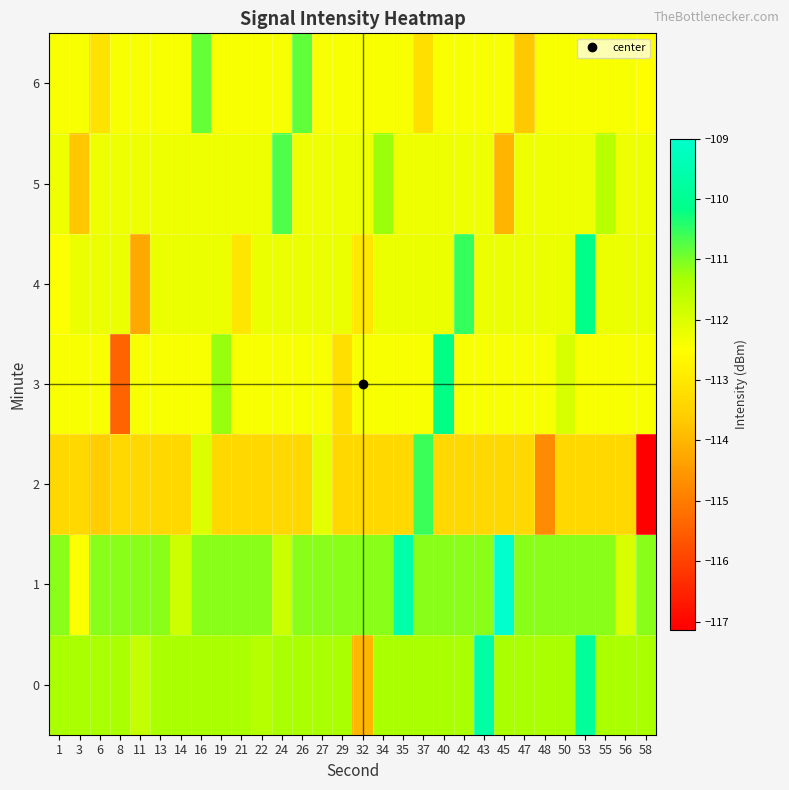

Reading right to left, extract all data points from this chart.

0: 58=-111.3	56=-111.3	55=-111.3	53=-109.8	50=-111.3	48=-111.3	47=-111.3	45=-111.3	43=-109.7	42=-111.3	40=-111.3	37=-111.3	35=-111.3	34=-111.3	32=-114.0	29=-111.3	27=-111.3	26=-111.3	24=-111.3	22=-111.5	21=-111.3	19=-111.3	16=-111.3	14=-111.3	13=-111.3	11=-111.7	8=-111.3	6=-111.3	3=-111.3	1=-111.3
1: 58=-111.1	56=-112.0	55=-111.1	53=-111.1	50=-111.1	48=-111.1	47=-111.1	45=-109.0	43=-111.1	42=-111.1	40=-111.1	37=-111.1	35=-109.6	34=-111.1	32=-111.1	29=-111.1	27=-111.1	26=-111.1	24=-111.8	22=-111.1	21=-111.1	19=-111.1	16=-111.1	14=-111.8	13=-111.1	11=-111.1	8=-111.1	6=-111.1	3=-112.4	1=-111.1
2: 58=-117.1	56=-113.4	55=-113.4	53=-113.4	50=-113.4	48=-114.7	47=-113.4	45=-113.4	43=-113.4	42=-113.4	40=-113.4	37=-110.6	35=-113.4	34=-113.4	32=-113.4	29=-113.4	27=-112.1	26=-113.4	24=-113.4	22=-113.4	21=-113.4	19=-113.4	16=-112.0	14=-113.4	13=-113.4	11=-113.4	8=-113.4	6=-113.6	3=-113.4	1=-113.4
3: 58=-112.4	56=-112.4	55=-112.4	53=-112.4	50=-112.0	48=-112.4	47=-112.4	45=-112.4	43=-112.4	42=-112.4	40=-110.2	37=-112.4	35=-112.4	34=-112.4	32=-112.4	29=-113.2	27=-112.4	26=-112.4	24=-112.4	22=-112.4	21=-112.4	19=-111.2	16=-112.4	14=-112.4	13=-112.4	11=-112.4	8=-115.4	6=-112.4	3=-112.4	1=-112.4
4: 58=-112.2	56=-112.2	55=-112.2	53=-110.1	50=-112.2	48=-112.2	47=-112.2	45=-112.2	43=-112.2	42=-110.5	40=-112.2	37=-112.2	35=-112.2	34=-112.2	32=-113.0	29=-112.2	27=-112.2	26=-112.2	24=-112.2	22=-112.2	21=-113.1	19=-112.2	16=-112.2	14=-112.2	13=-112.2	11=-114.2	8=-112.2	6=-112.2	3=-112.2	1=-112.4
5: 58=-112.2	56=-112.2	55=-111.5	53=-112.2	50=-112.2	48=-112.2	47=-112.2	45=-114.0	43=-112.2	42=-112.2	40=-112.2	37=-112.2	35=-112.2	34=-111.2	32=-112.2	29=-112.2	27=-112.2	26=-112.2	24=-110.7	22=-112.2	21=-112.2	19=-112.2	16=-112.2	14=-112.2	13=-112.2	11=-112.2	8=-112.2	6=-112.2	3=-113.7	1=-112.2
6: 58=-112.5	56=-112.4	55=-112.4	53=-112.4	50=-112.4	48=-112.4	47=-113.7	45=-112.4	43=-112.4	42=-112.4	40=-112.4	37=-113.2	35=-112.4	34=-112.4	32=-112.4	29=-112.4	27=-112.4	26=-110.8	24=-112.4	22=-112.4	21=-112.4	19=-112.4	16=-110.8	14=-112.4	13=-112.4	11=-112.4	8=-112.4	6=-113.1	3=-112.4	1=-112.4